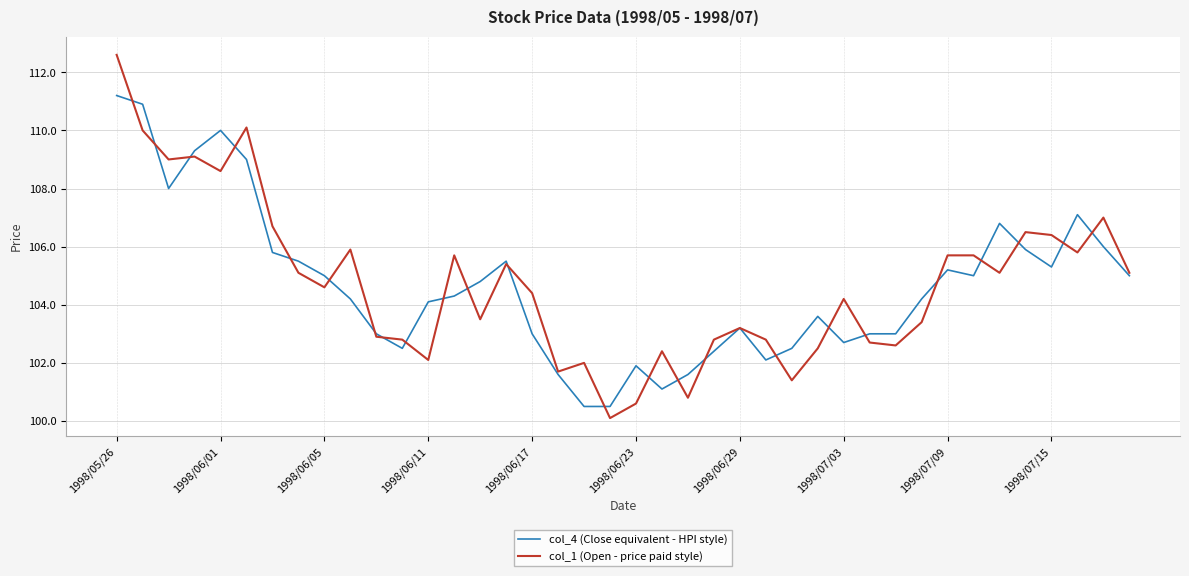

What is the minimum value shown in the chart?

100.1